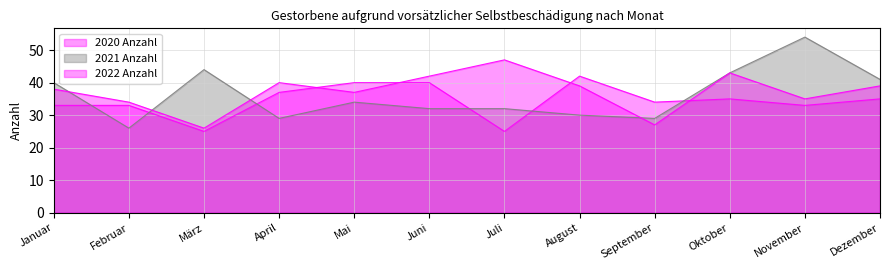

How many data points in 2020 Anzahl are less than 35?

6